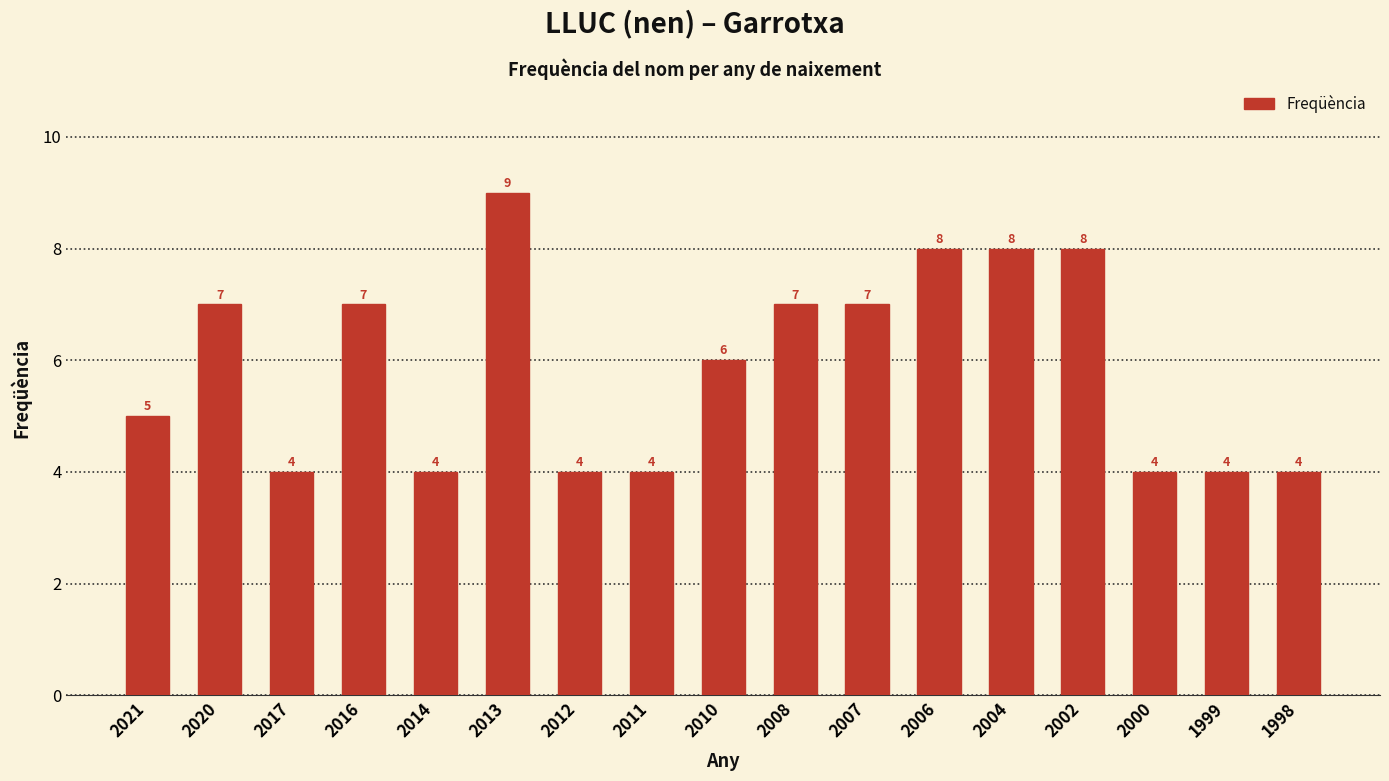

Reading left to right, extract all data points from this chart.

5	7	4	7	4	9	4	4	6	7	7	8	8	8	4	4	4